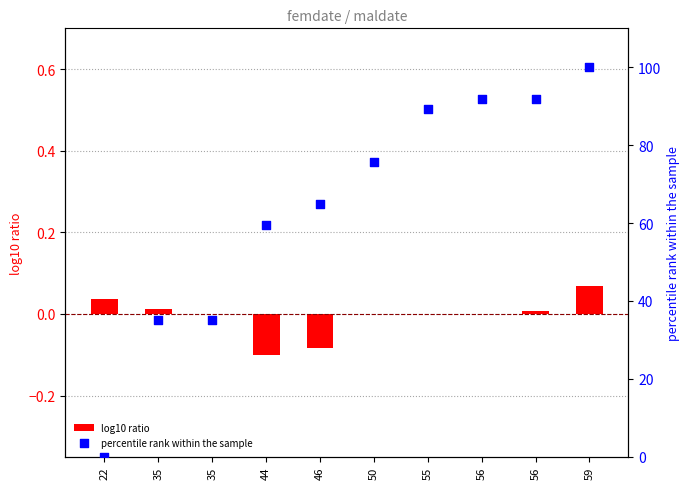

Which series reaches the maximum Y coordinate?

percentile rank within the sample